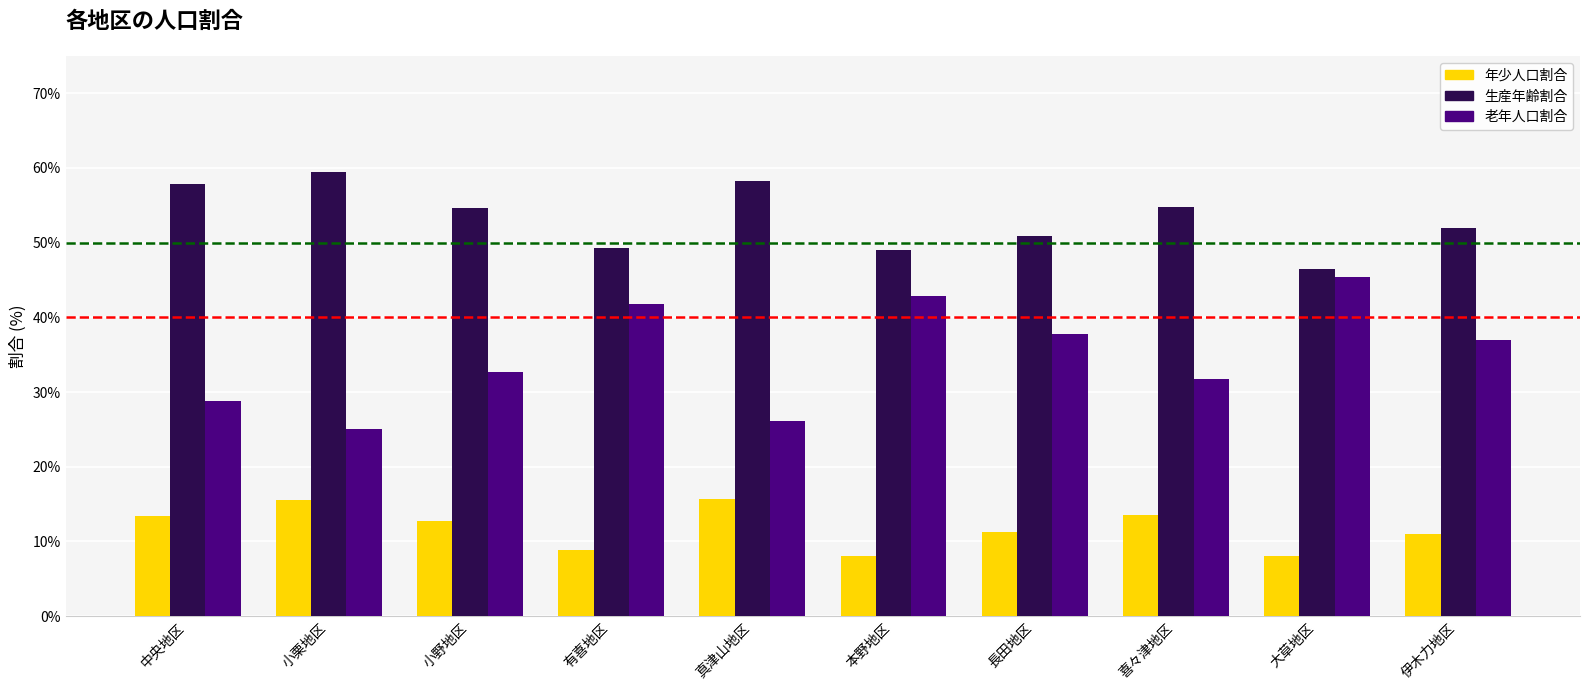

Are the bars horizontal?

No